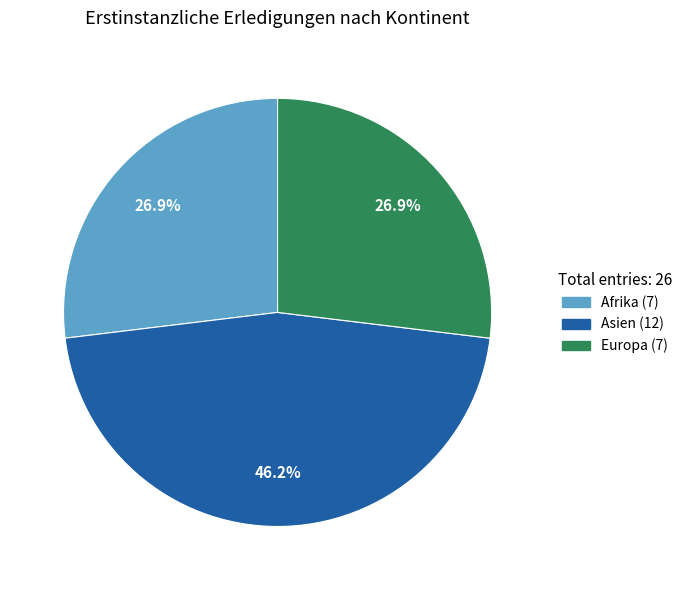

How many slices are in this pie chart?

3